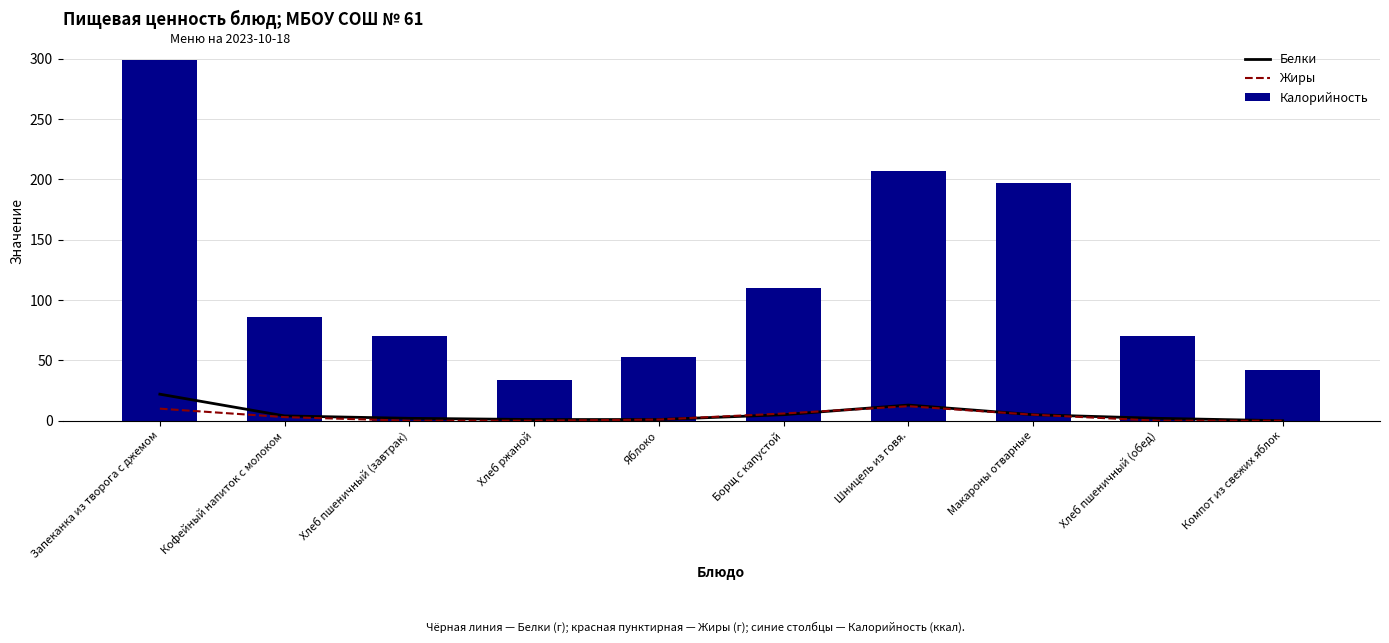

What is the difference between the highest and lowest values at Яблоко?

52